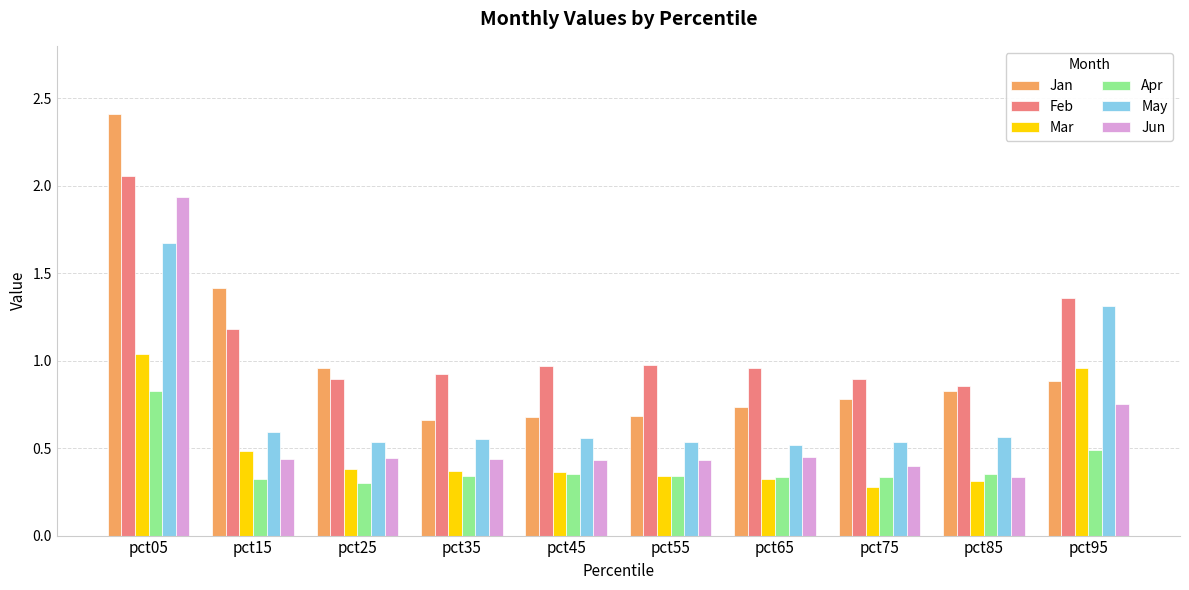

Is it true that Jan equals 0.7 at pct65?

True